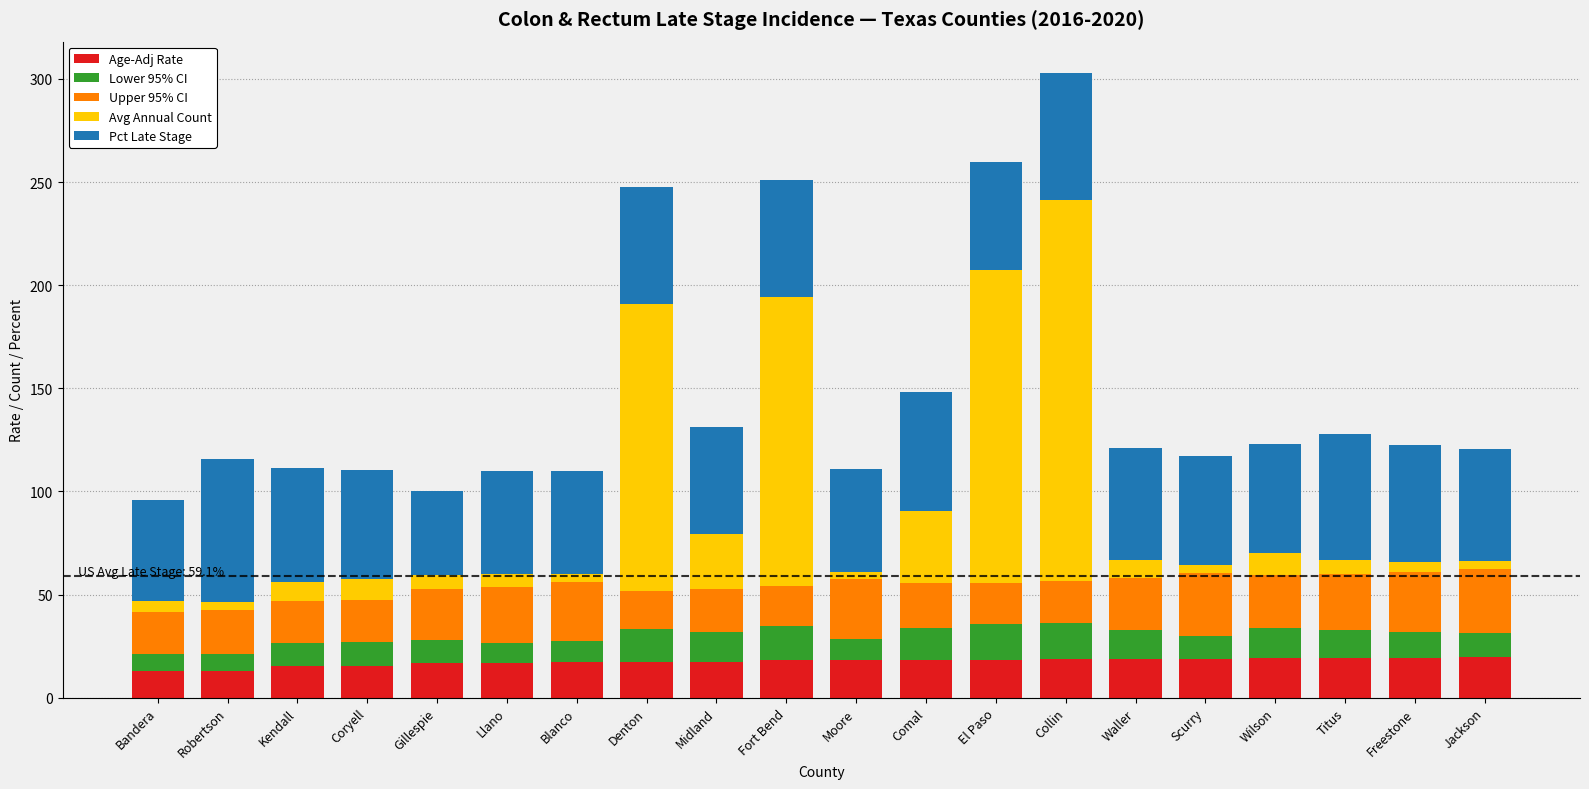

Count the number of categories in the chart.

20